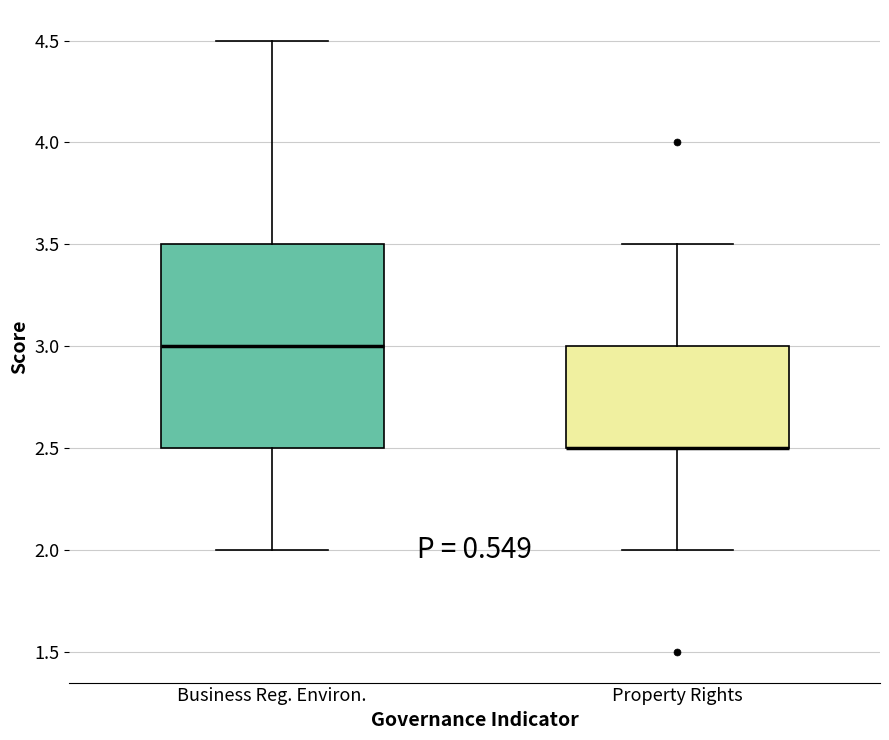

Reading left to right, read every box against the y-axis: the position of its median line, the range the box covers, and the ends of its whiskers. The values are not printed on the chart, so give them approximately, as read against the axis.

Business Reg. Environ.: median 3.0, box 2.5 to 3.5, whiskers 2.0 to 4.5
Property Rights: median 2.5 (drawn on the box's lower edge), box 2.5 to 3.0, whiskers 2.0 to 3.5